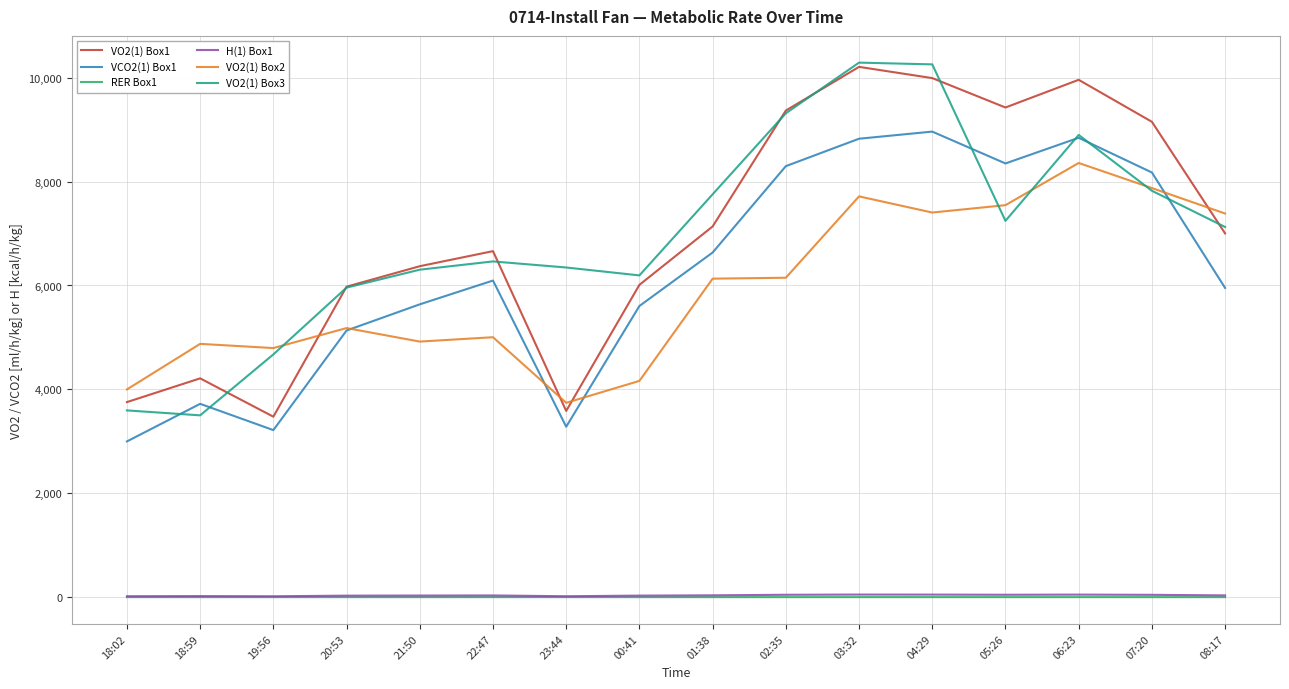

True or false: VCO2(1) Box1 and H(1) Box1 intersect in this chart.

False